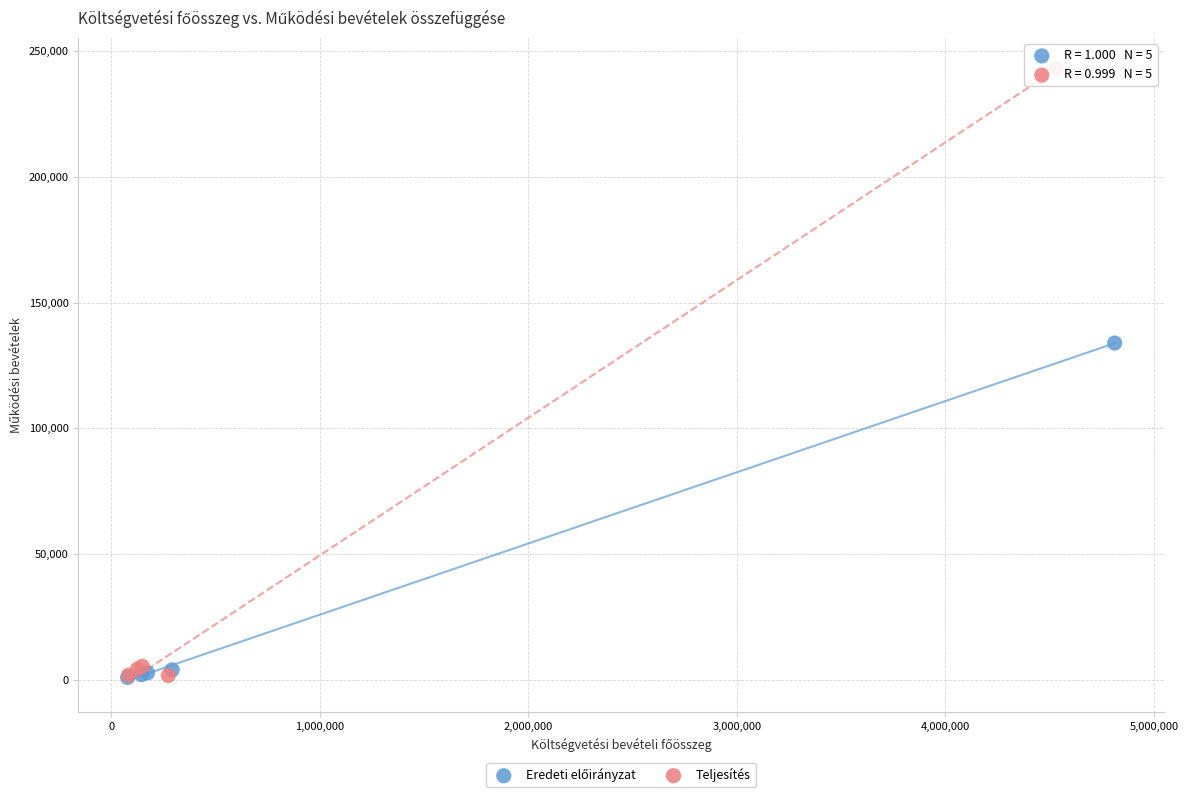

Which series has the largest Y range (max minus min)?

Teljesítés